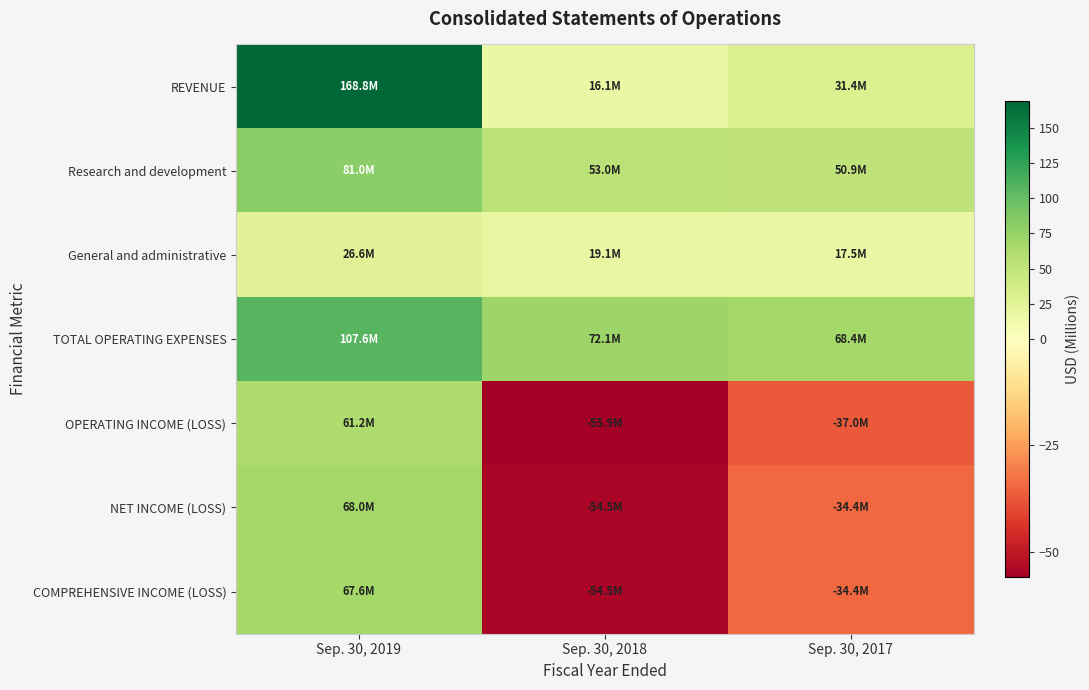

Reading left to right, extract all data points from this chart.

REVENUE: Sep. 30, 2019=168.8	Sep. 30, 2018=16.1	Sep. 30, 2017=31.4
Research and development: Sep. 30, 2019=81.0	Sep. 30, 2018=53.0	Sep. 30, 2017=50.9
General and administrative: Sep. 30, 2019=26.6	Sep. 30, 2018=19.1	Sep. 30, 2017=17.5
TOTAL OPERATING EXPENSES: Sep. 30, 2019=107.6	Sep. 30, 2018=72.1	Sep. 30, 2017=68.4
OPERATING INCOME (LOSS): Sep. 30, 2019=61.2	Sep. 30, 2018=-55.9	Sep. 30, 2017=-37.0
NET INCOME (LOSS): Sep. 30, 2019=68.0	Sep. 30, 2018=-54.5	Sep. 30, 2017=-34.4
COMPREHENSIVE INCOME (LOSS): Sep. 30, 2019=67.6	Sep. 30, 2018=-54.5	Sep. 30, 2017=-34.4